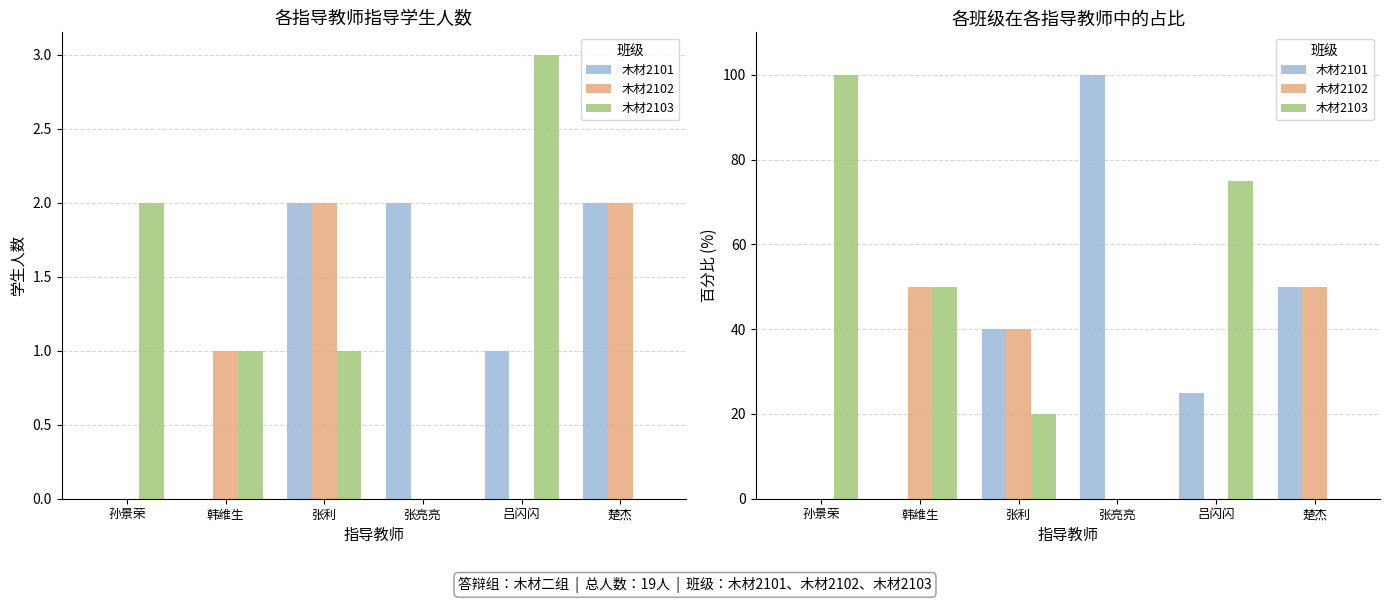

What is the total value across all series at 楚杰?

100